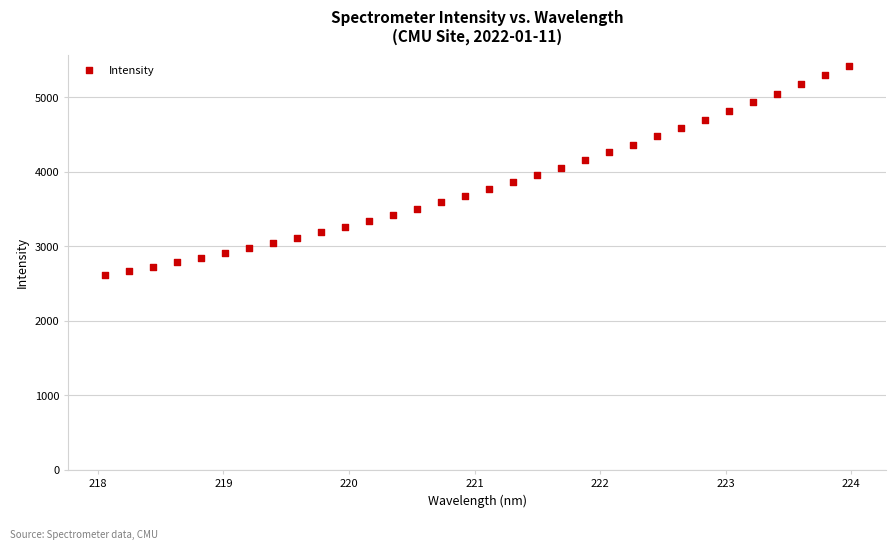

What is the range of Y values (max minus min)?

2817.2